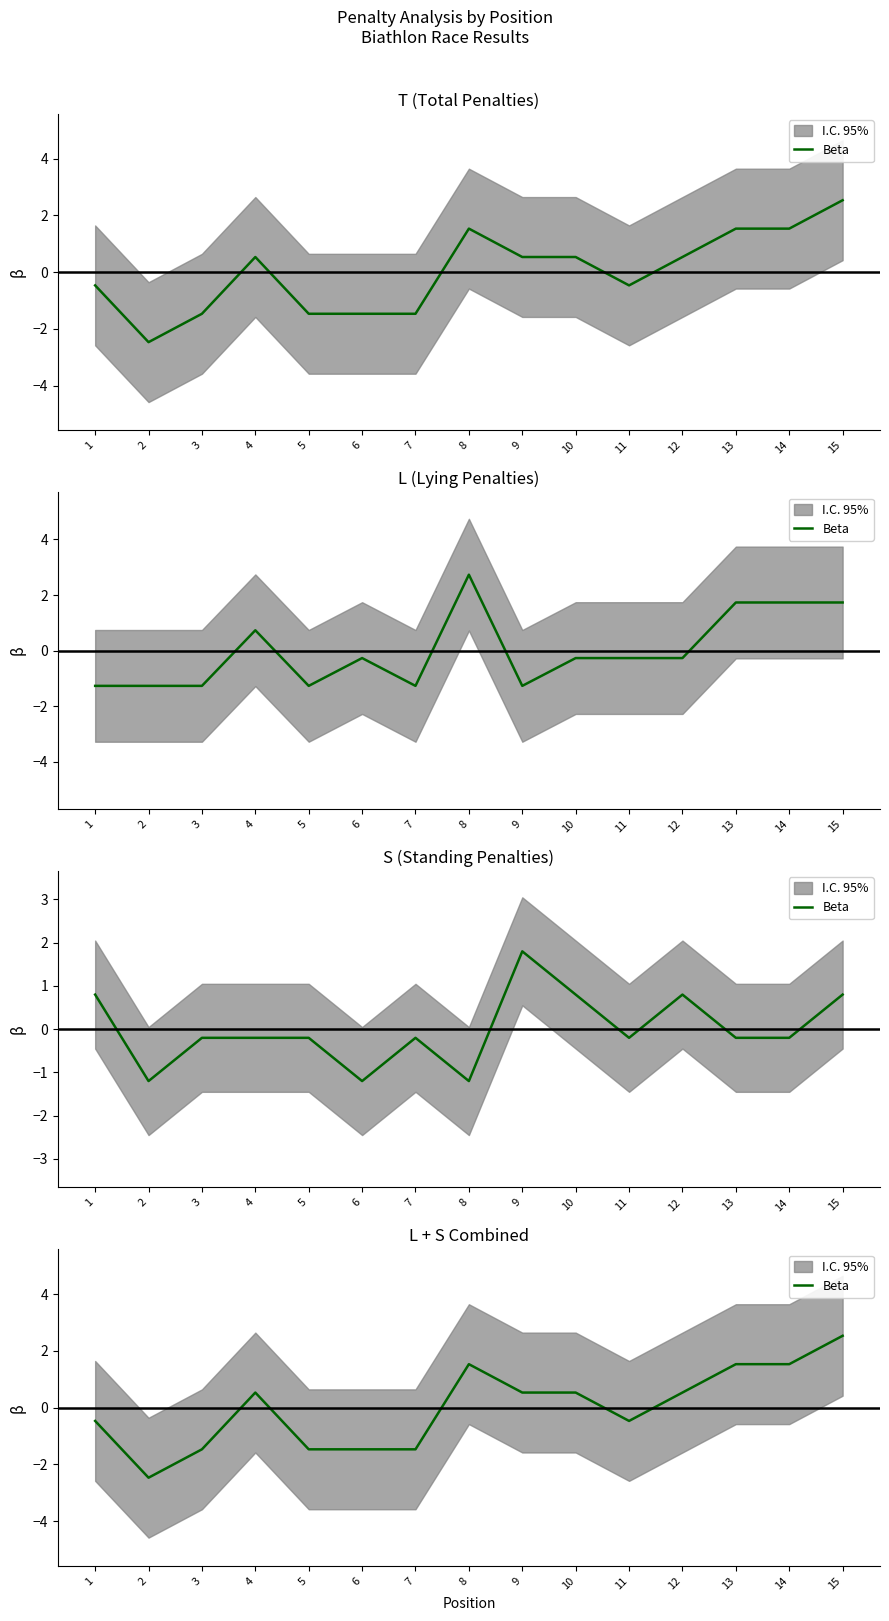

Where does the data first go above 0?

4